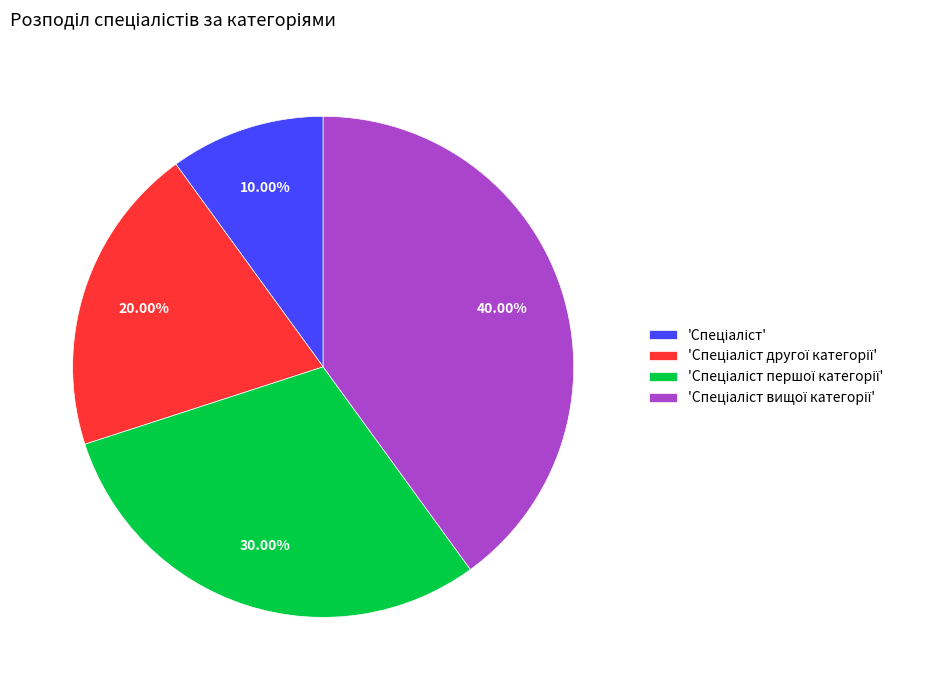

Is there any slice that represents more than half of the pie?

No